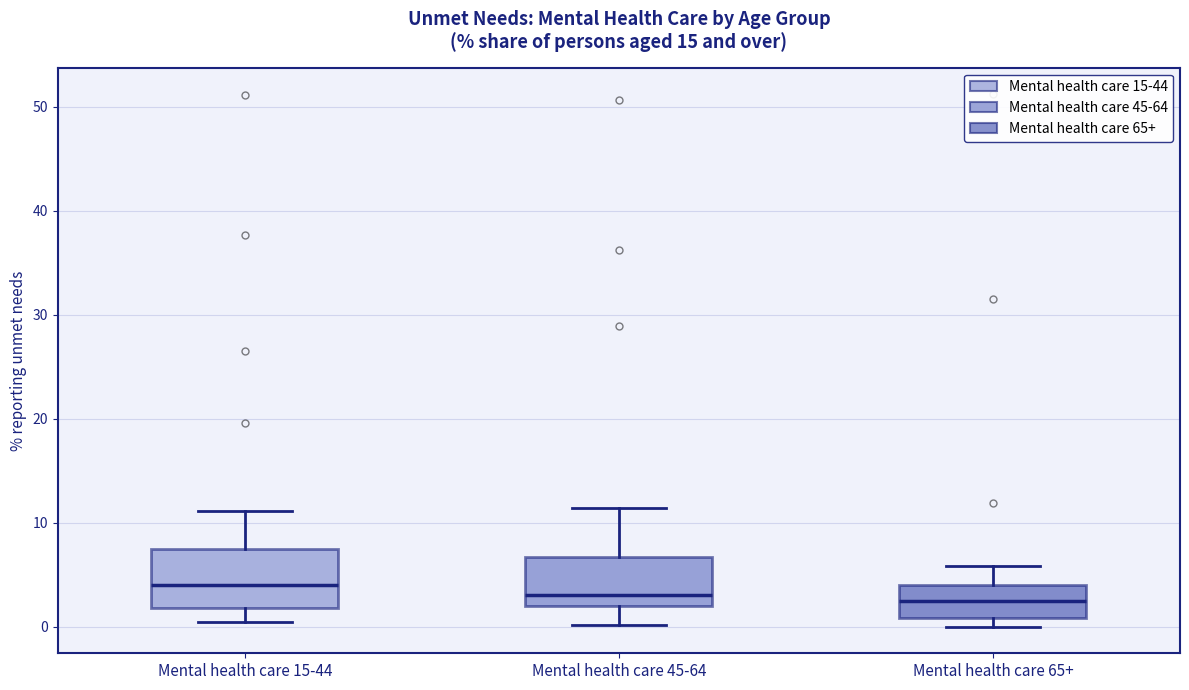

Reading left to right, read every box against the y-axis: the position of its median line, the range the box covers, and the ends of its whiskers. The values are not printed on the chart, so give them approximately, as read against the axis.

Mental health care 15-44: median 4, box 2 to 7, whiskers 0 to 11
Mental health care 45-64: median 3, box 2 to 7, whiskers 0 to 11
Mental health care 65+: median 3, box 1 to 4, whiskers 0 to 6